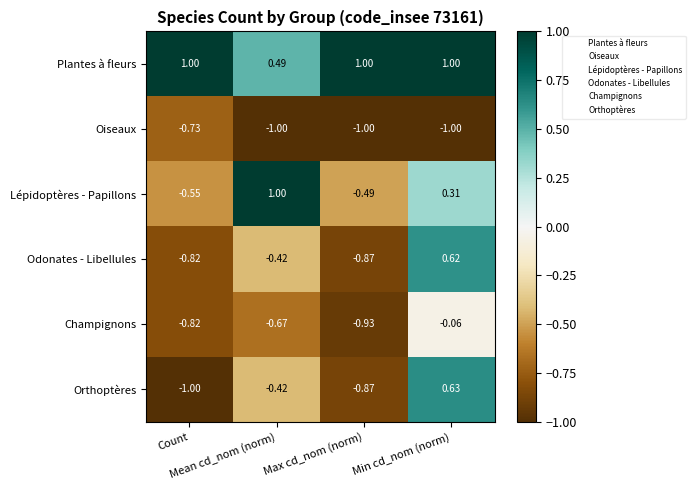

Which series has the largest total across all categories?

Plantes à fleurs